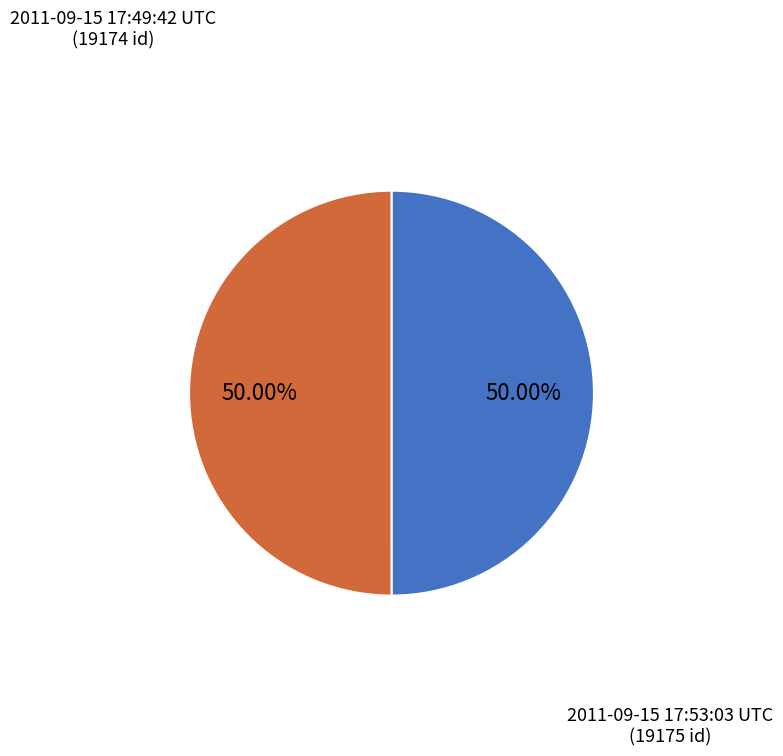

Is it true that 2011-09-15 17:53:03 UTC is 50% of the pie?

True